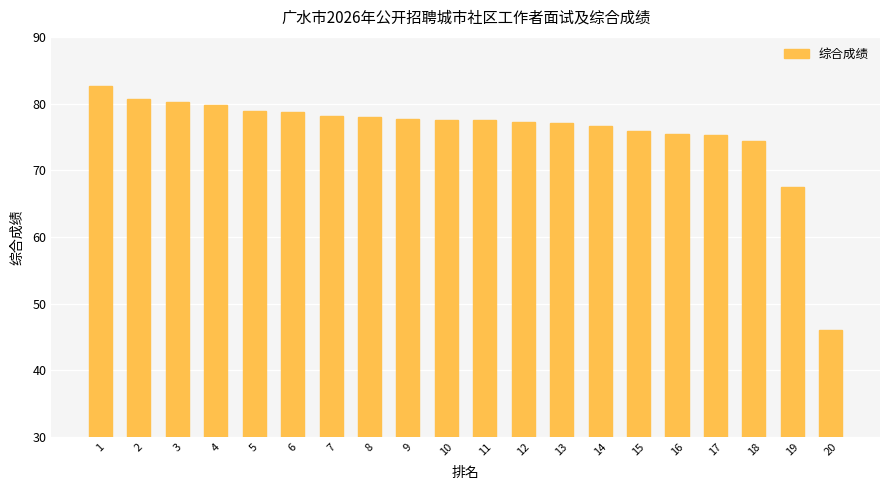

What is the change in value from 9 to 18?

-3.2